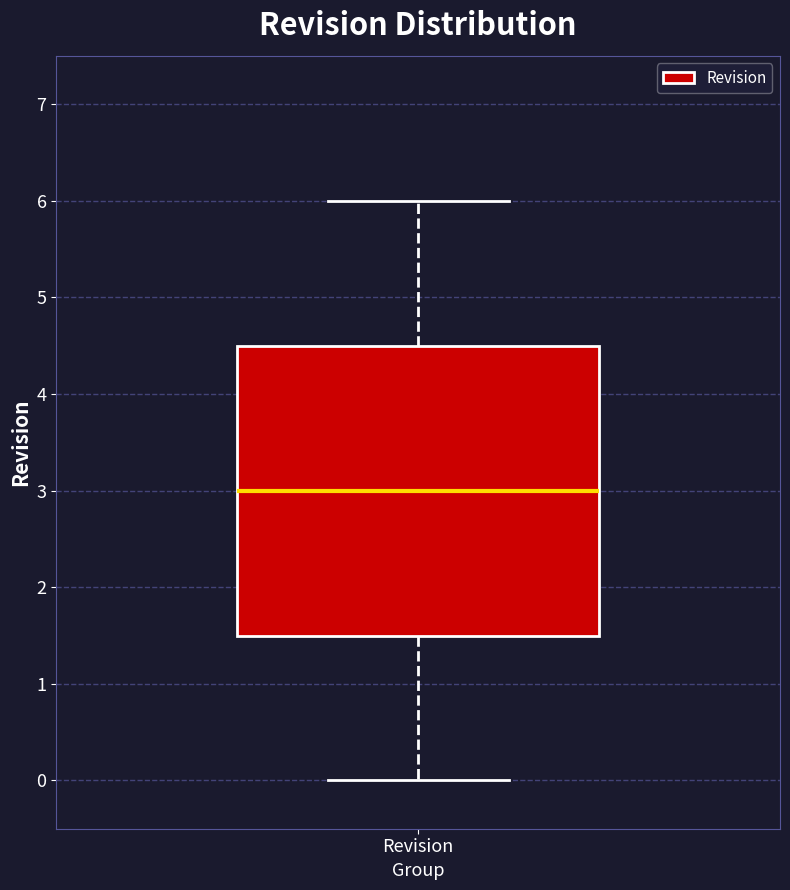

Where does the upper whisker of the box for Revision end on the y-axis? The values are not printed on the chart, so give them approximately, as read against the axis.

6.0